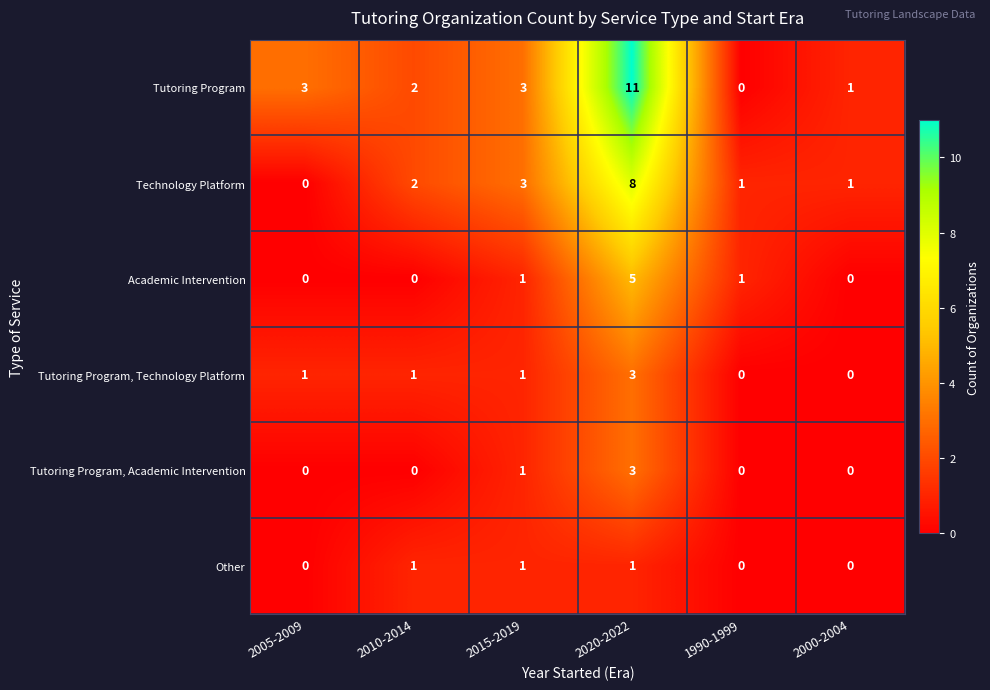

What is the spread (max minus min) of values at 2000-2004?

1